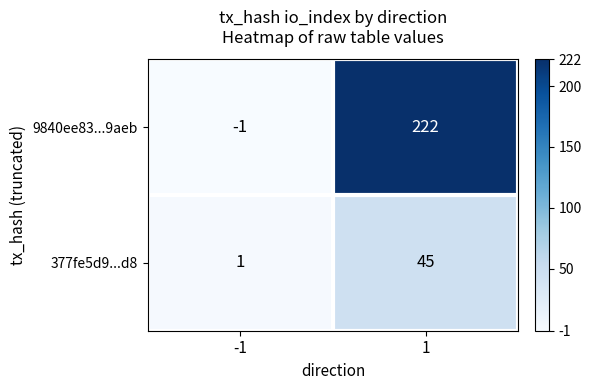

What is the minimum value shown in the chart?

-1